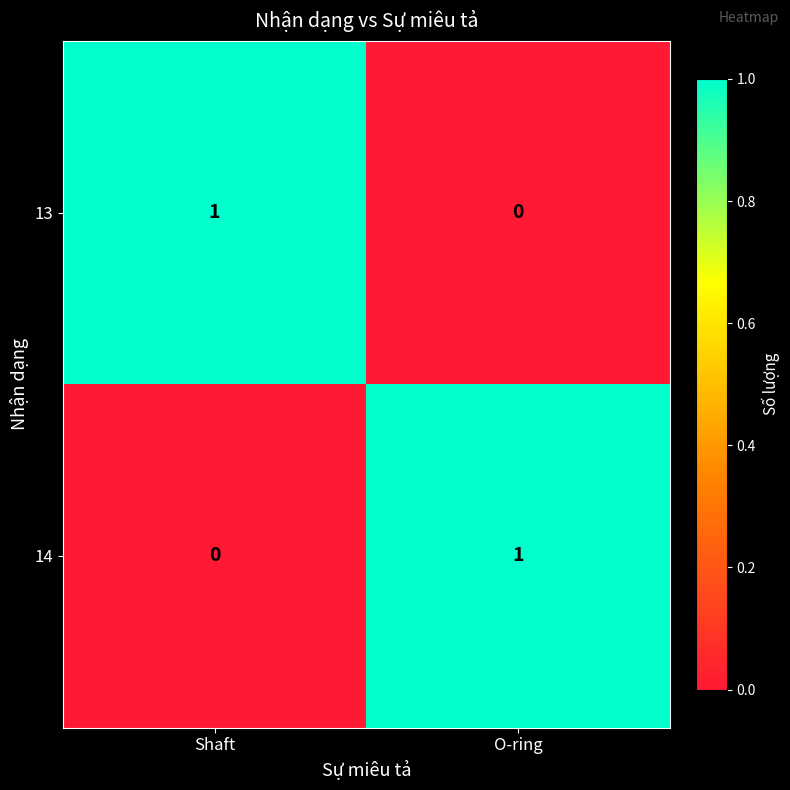

At which label does 14 reach its minimum?

Shaft